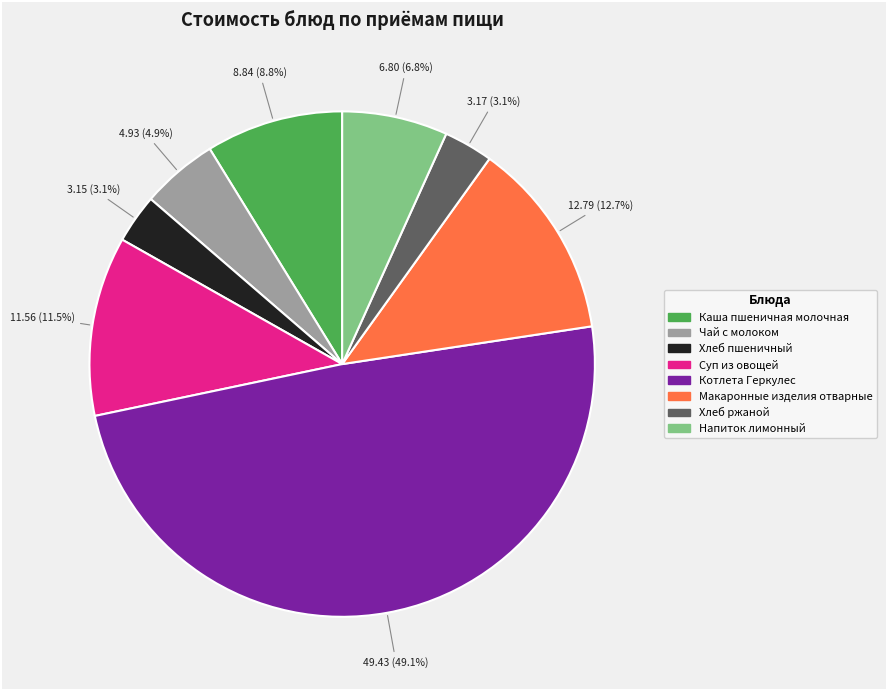

What is the largest slice in the pie chart?

Котлета Геркулес